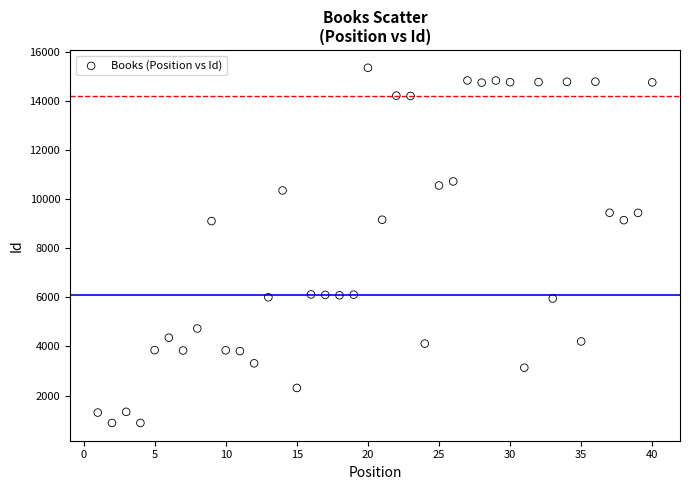

What is the range of X values (max minus min)?

39